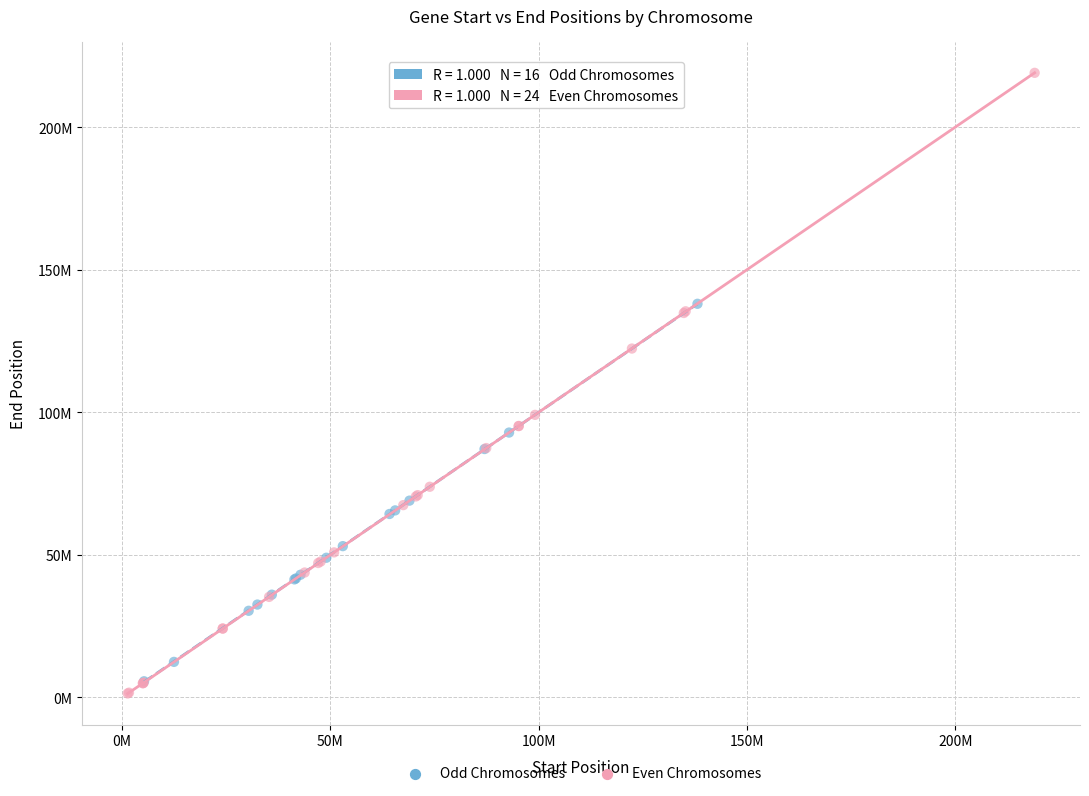

What are all the series names shown in the legend?

Odd Chromosomes, Even Chromosomes